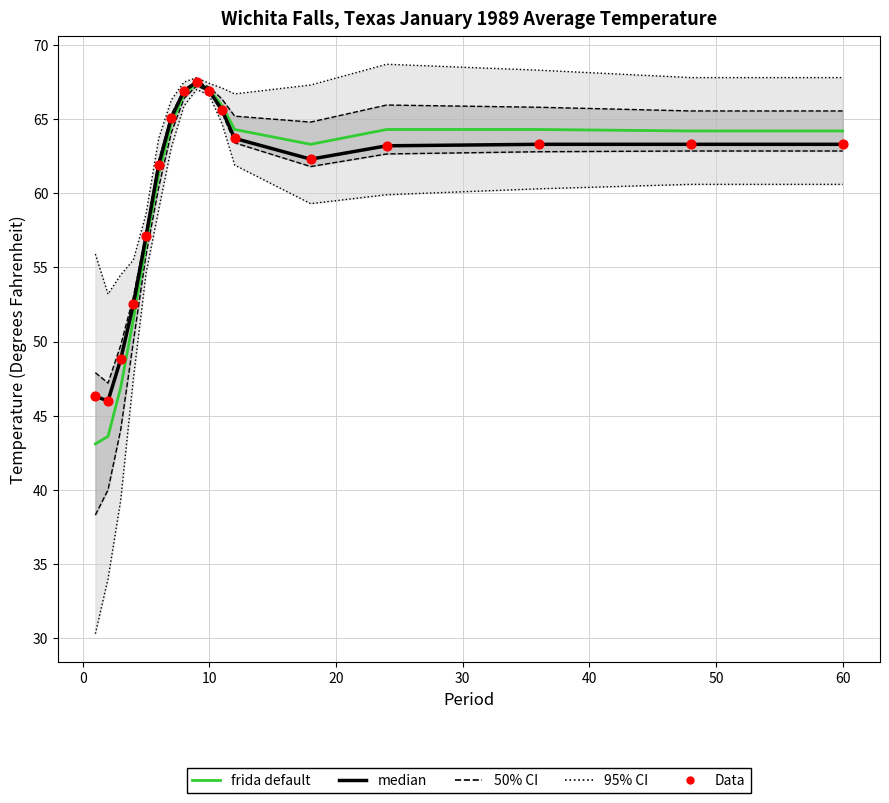

What is the total value across all series at 0?

135.6